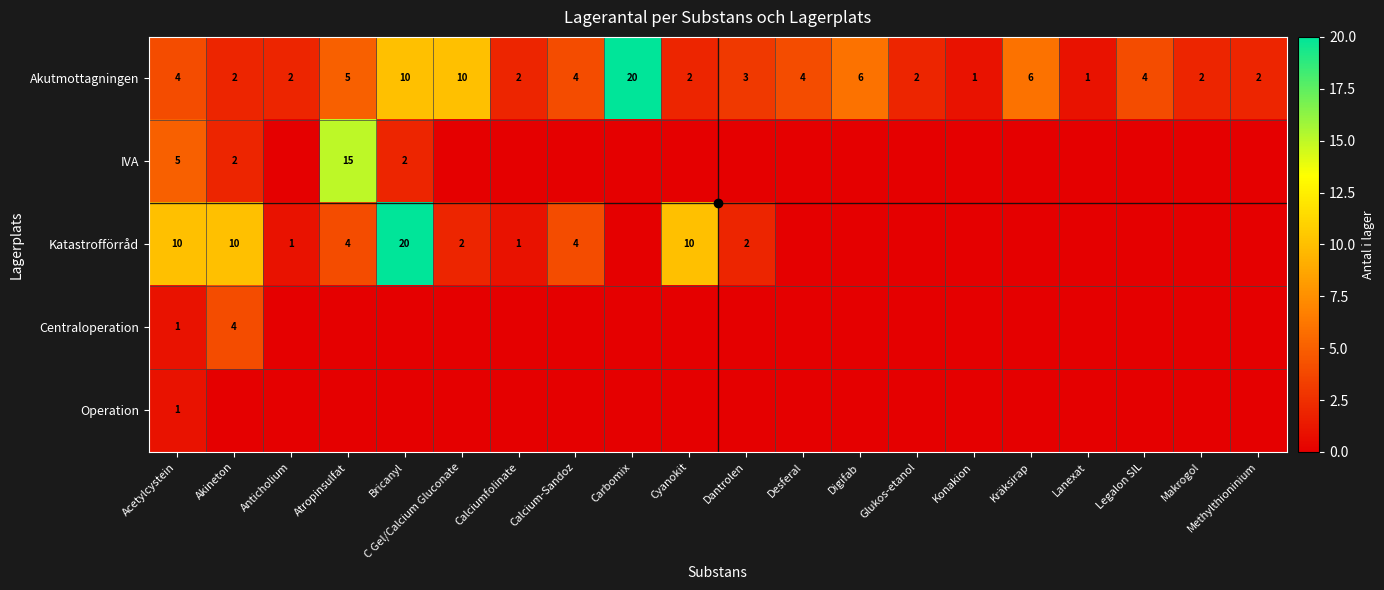

What is the difference between the second highest and second lowest values in the Akutmottagningen series?

9